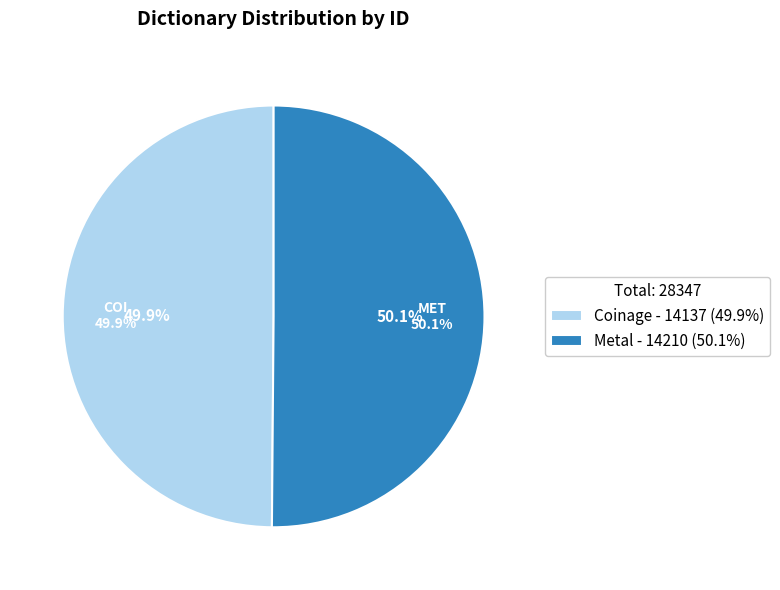

What percentage is the Coinage slice, to the nearest percent?

50%